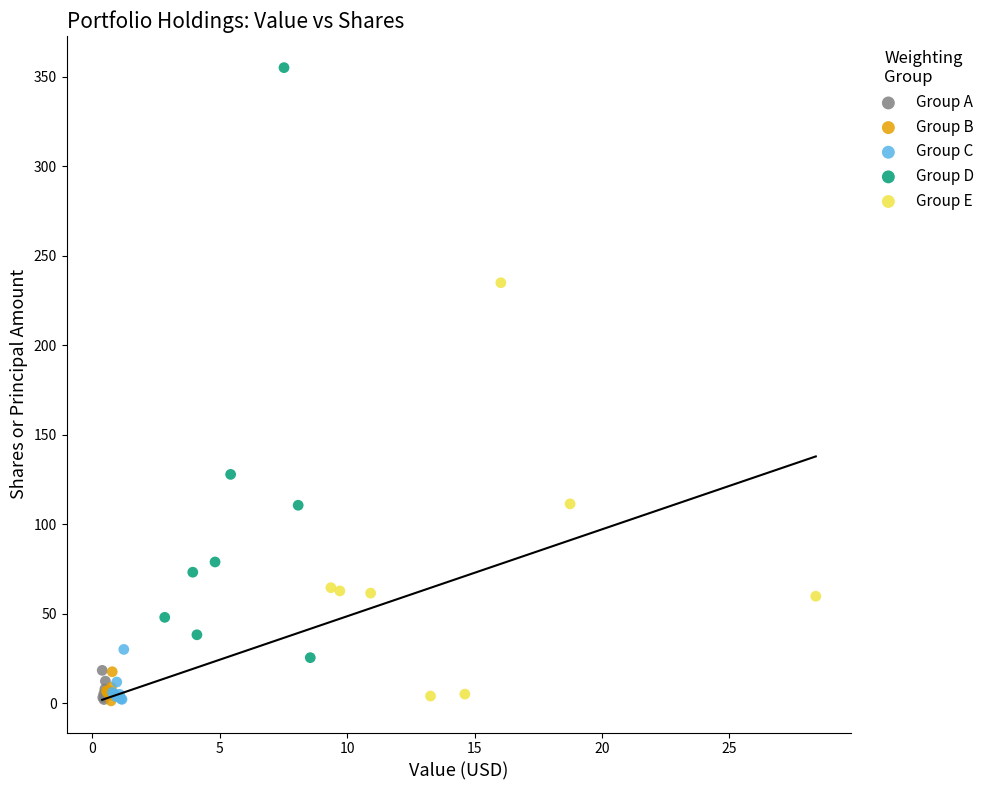

Which series reaches the maximum Y coordinate?

Group D